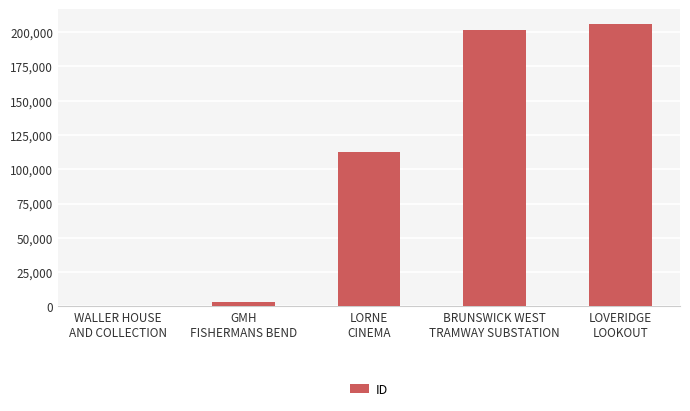

True or false: the data shows 144331 at LOVERIDGE
LOOKOUT.

False